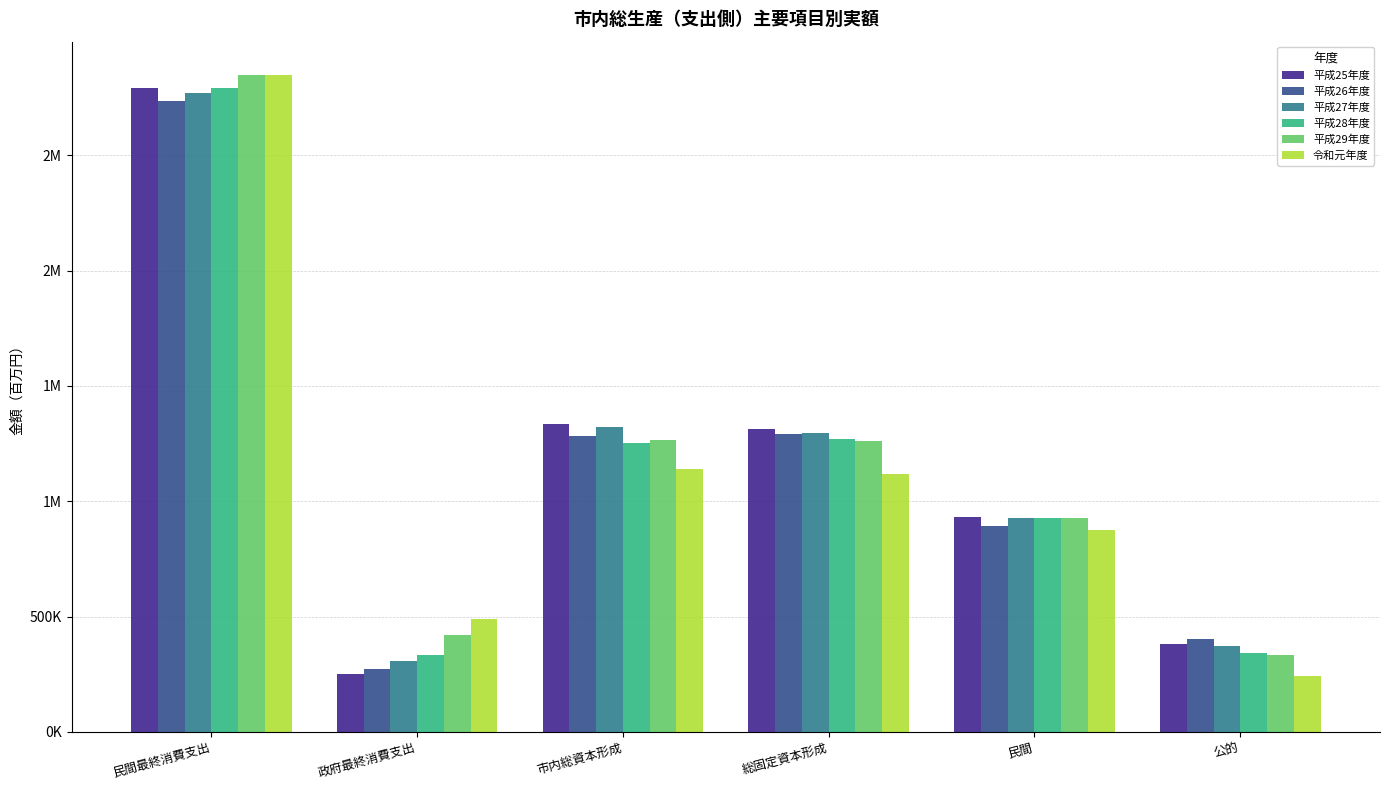

At 総固定資本形成, list the series in order from smallest to largest.

令和元年度, 平成29年度, 平成28年度, 平成26年度, 平成27年度, 平成25年度